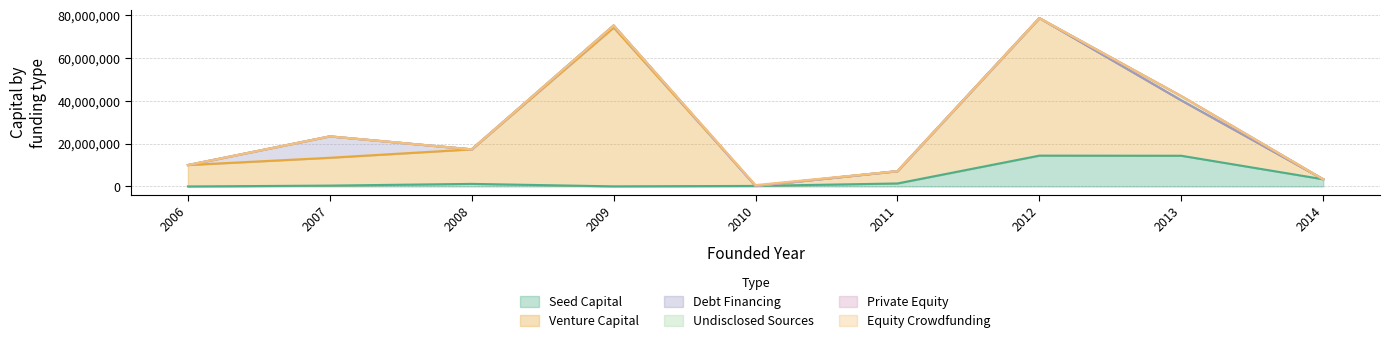

The undisclosed_sources series shows 714204 at 2010. True or false?

False